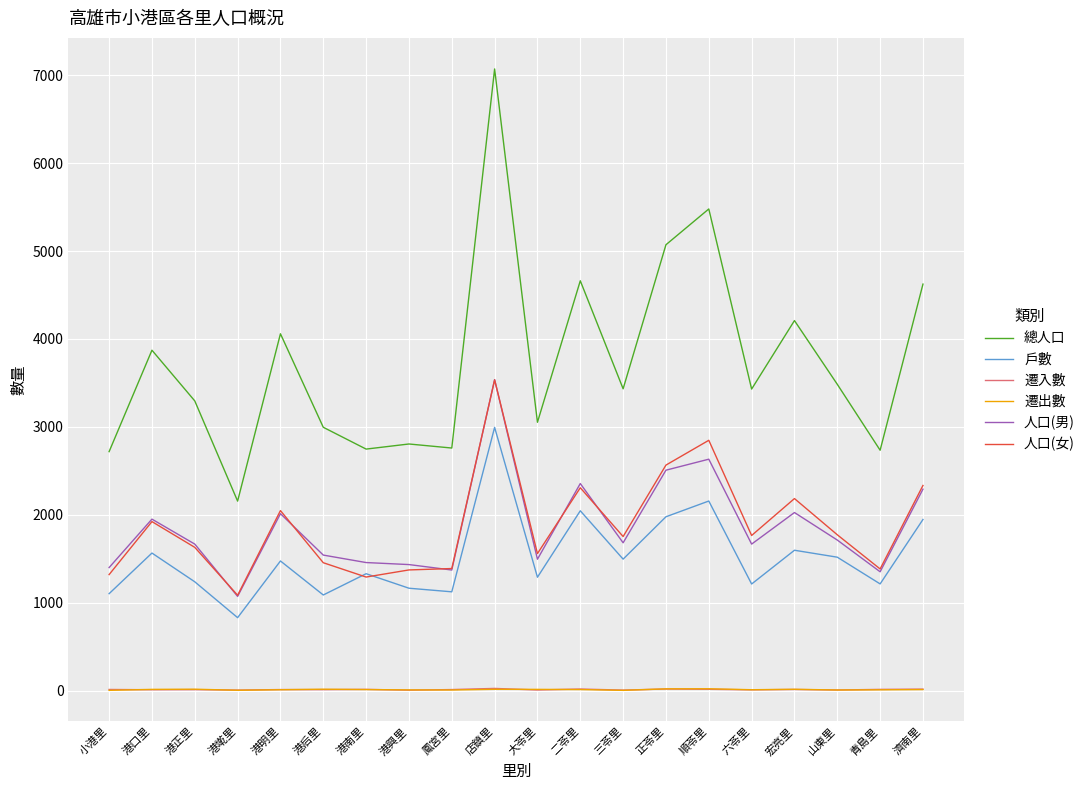

Is it true that 人口(男) equals 461 at 濟南里?

False